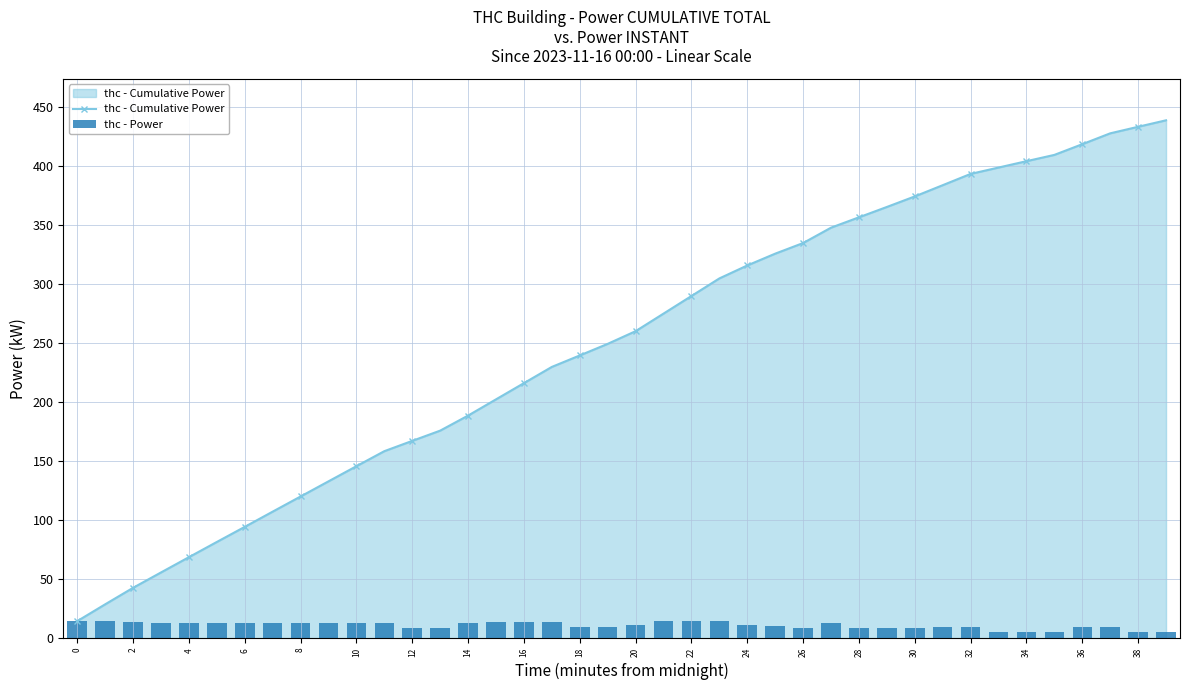

Is it true that the value at 4 is 18.4?

False